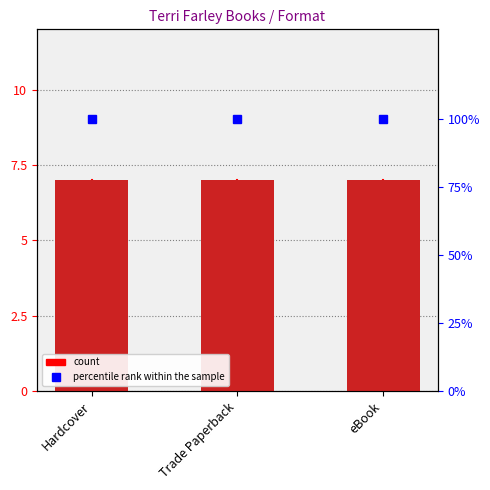

At how many categories does at least one series exceed 62?

3